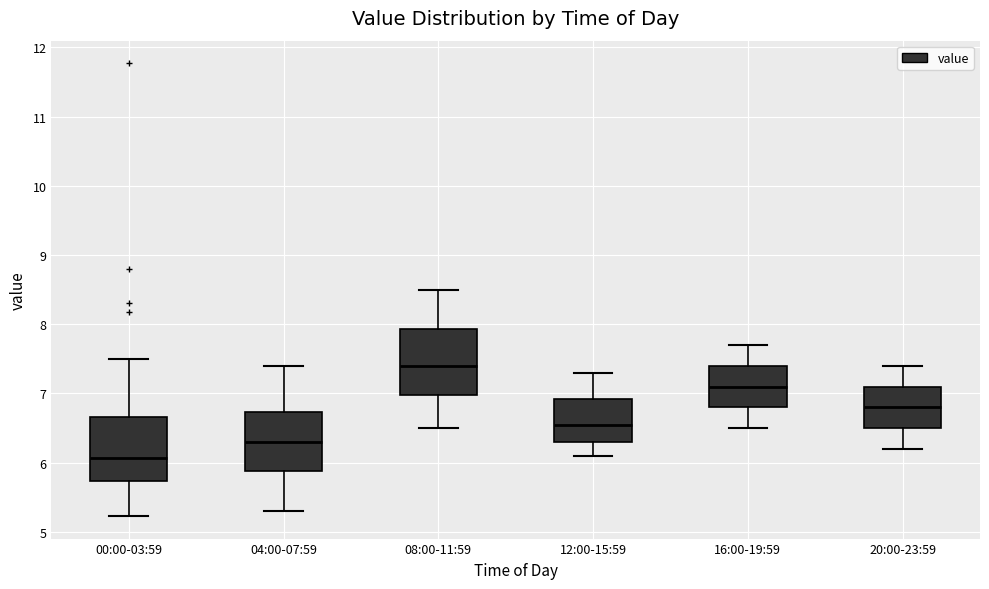

Where does the lower whisker of the box for 12:00-15:59 end on the y-axis? The values are not printed on the chart, so give them approximately, as read against the axis.

6.1